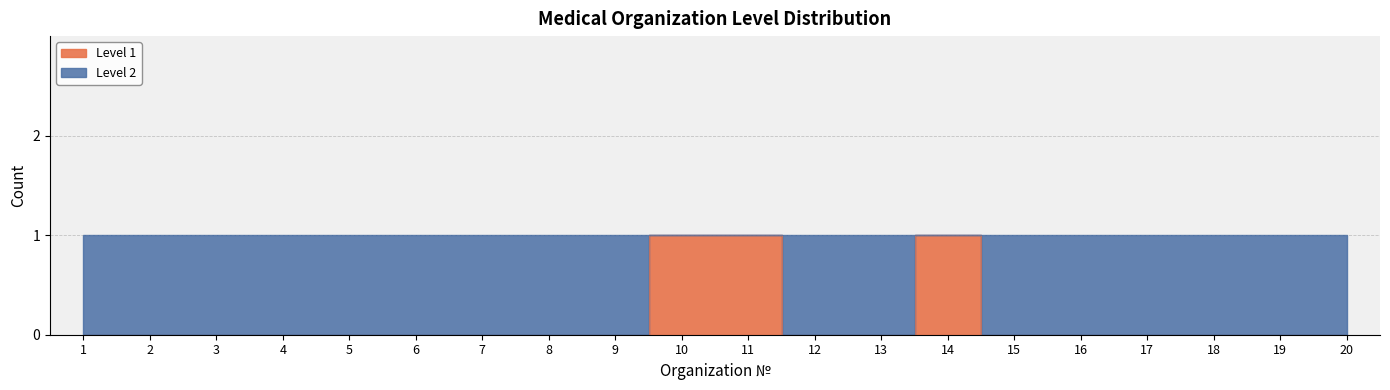

How many points are higher than both their immediate neighbors (excluding endpoints)?

1